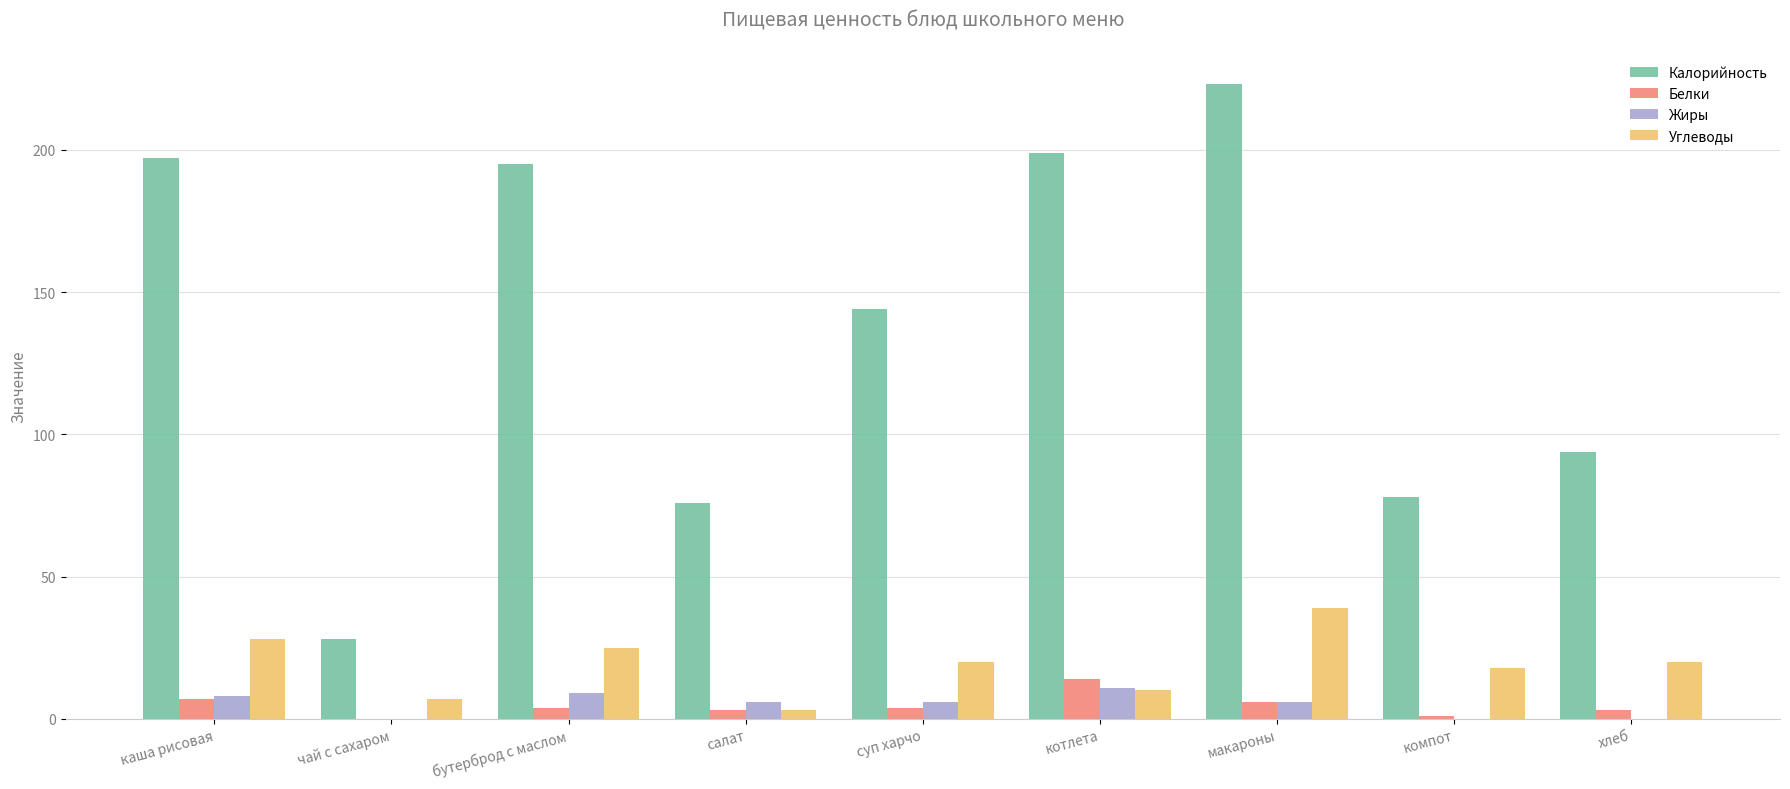

What is the maximum value for Углеводы?

39